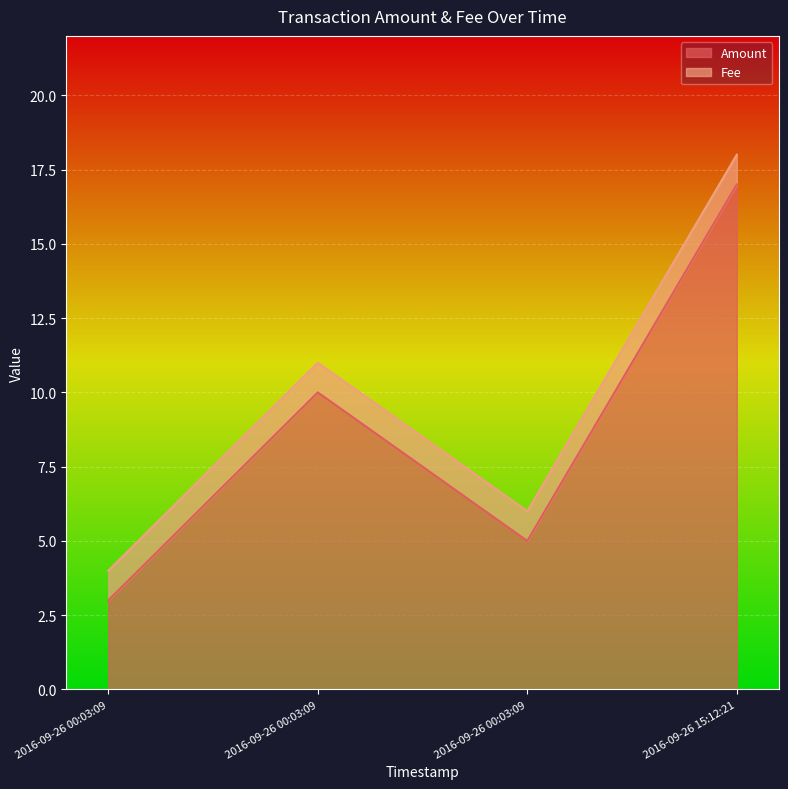

Is it true that Fee equals 0 at 2016-09-26 15:12:21?

False